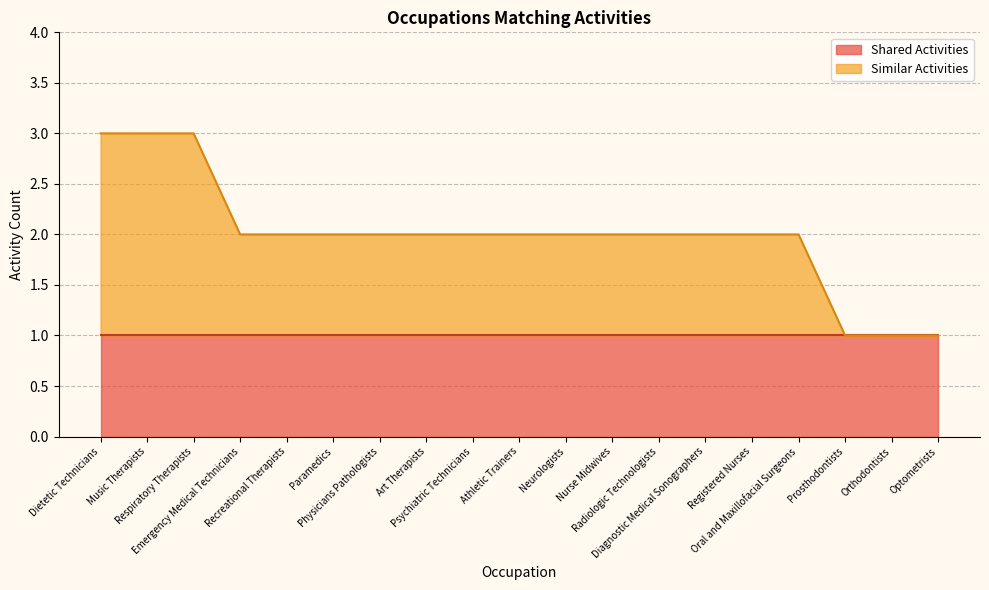

Reading left to right, transcribe all the data shown in this chart.

3	3	3	2	2	2	2	2	2	2	2	2	2	2	2	2	1	1	1